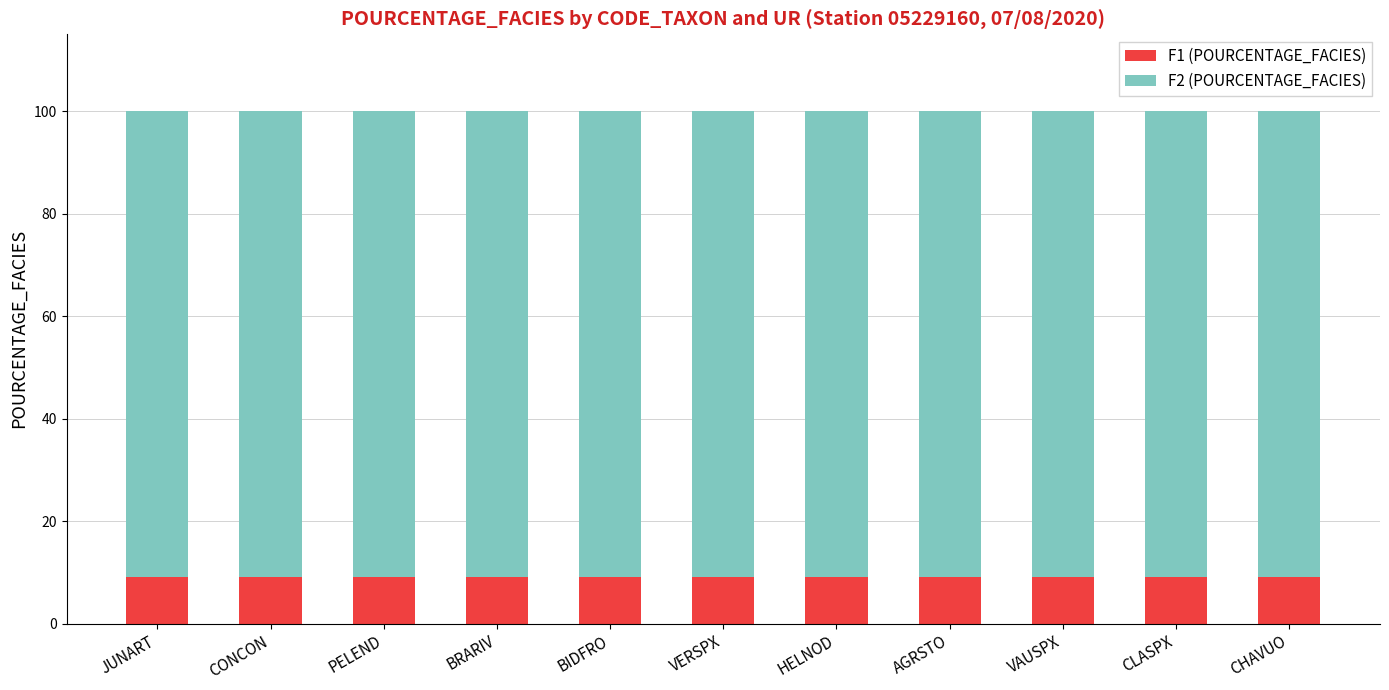

Are the bars horizontal?

No